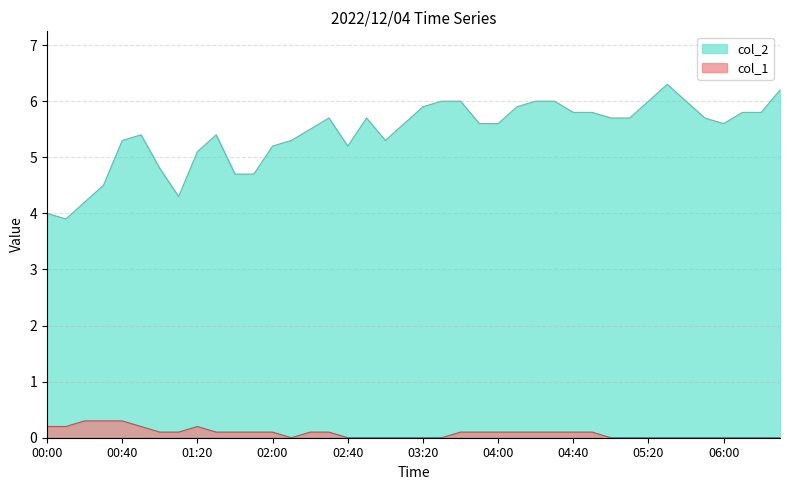

At which category is the sum across all series the highest?

05:30